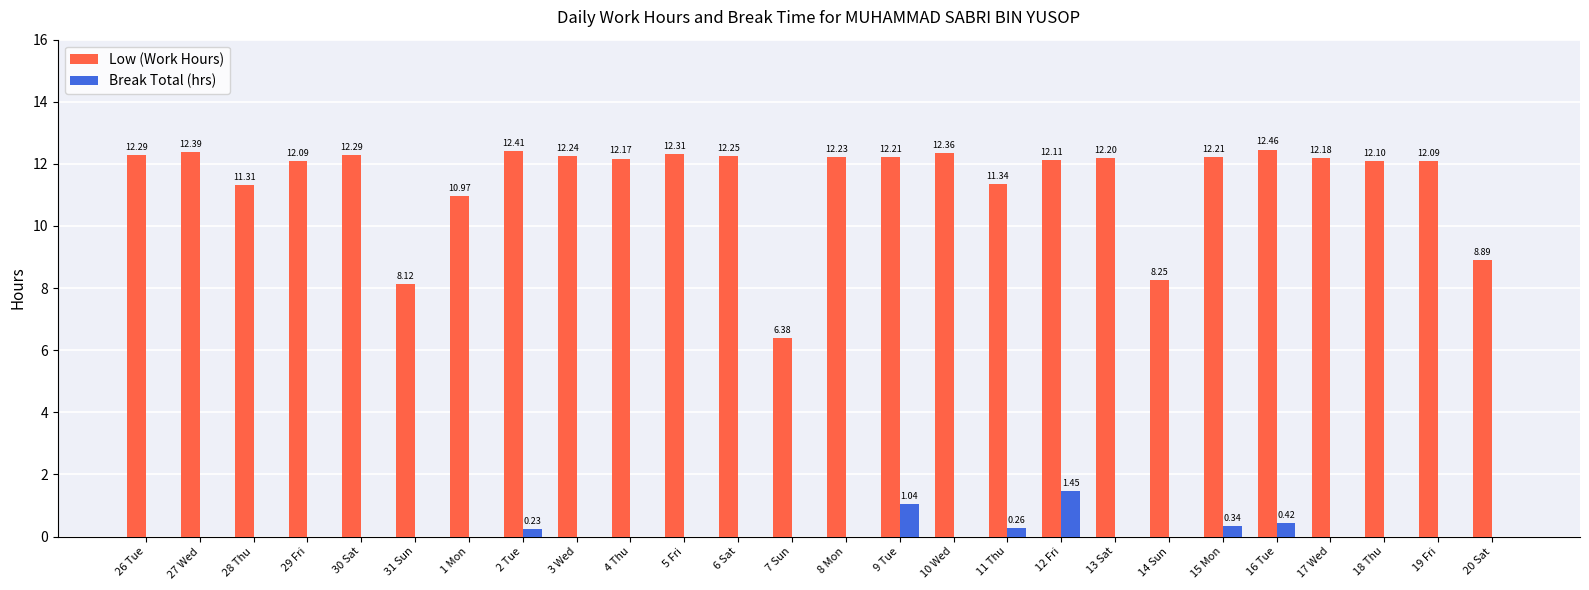

What is the sum of all Break Total (hrs) values?

3.7